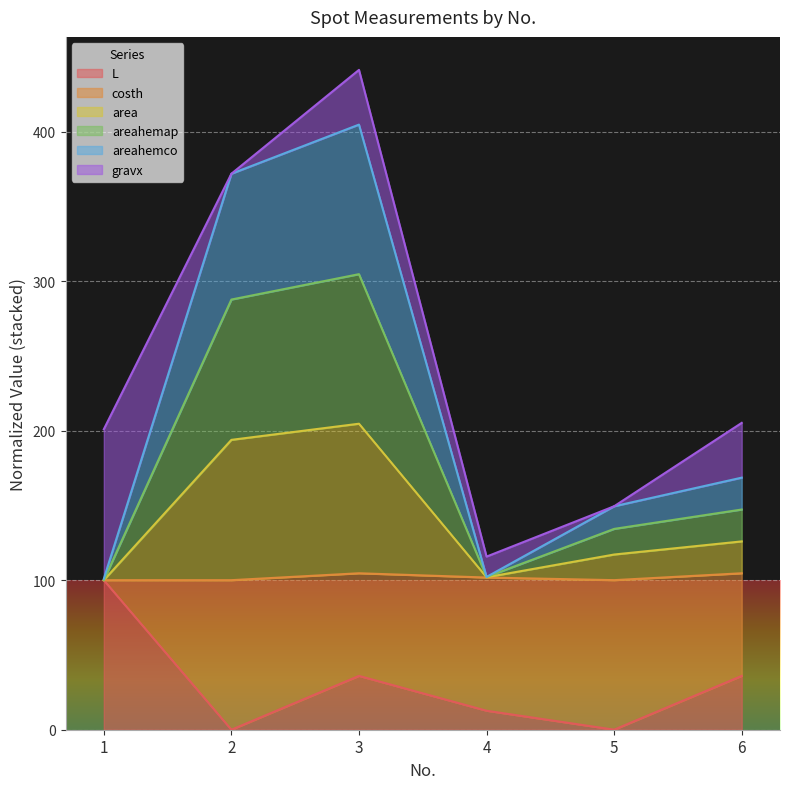

Which category has the lowest value in the areahemap series?

1